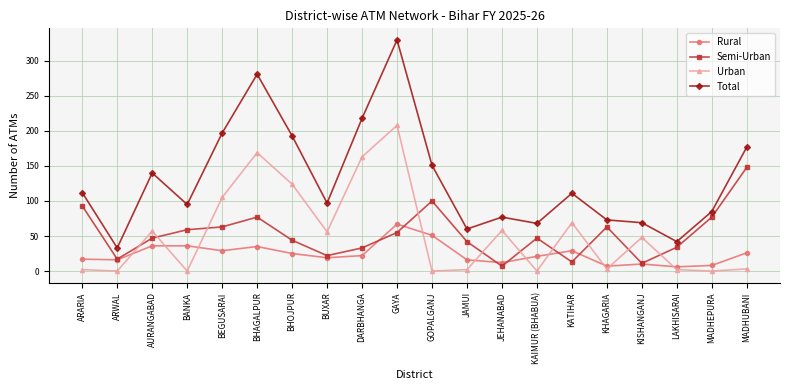

What is the average value of the Urban series?

53